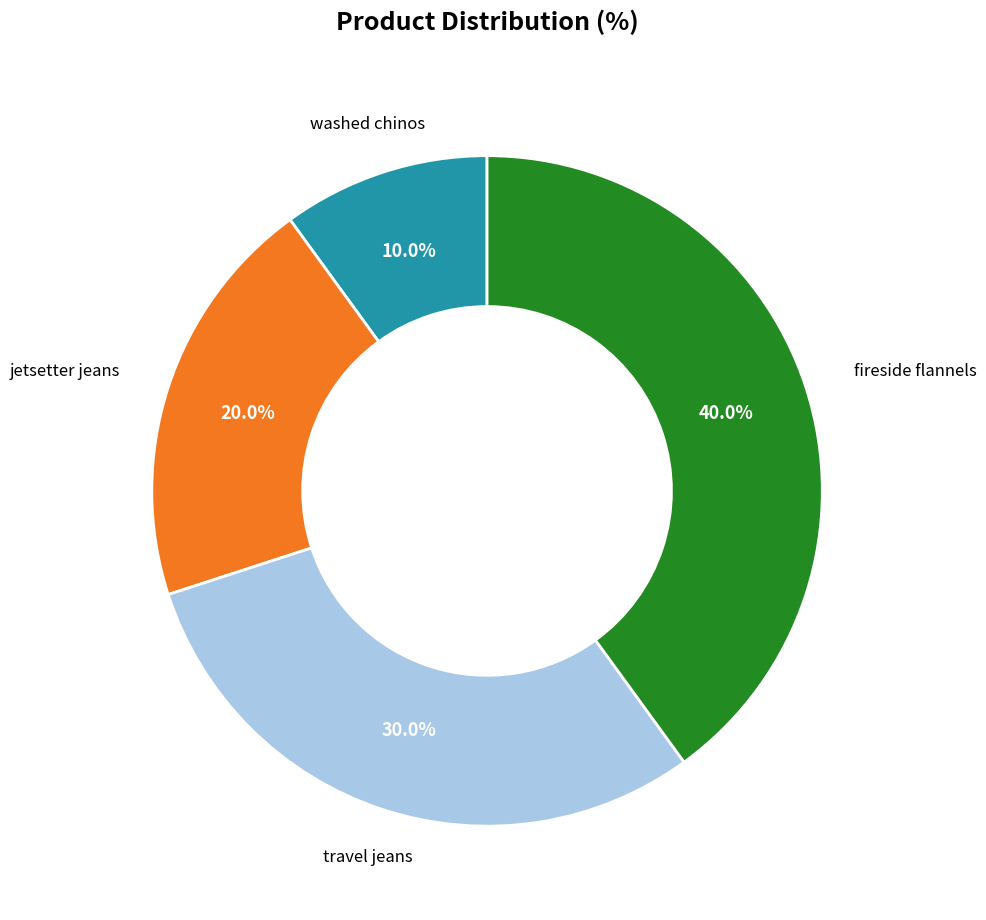

Is there a majority slice in this chart?

No